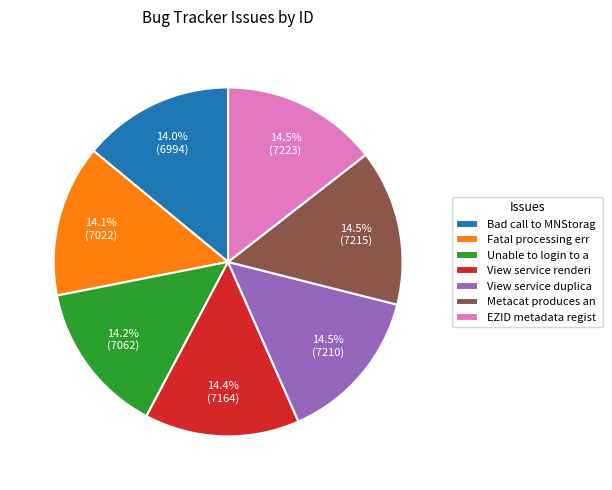

How many segments does this pie chart have?

7